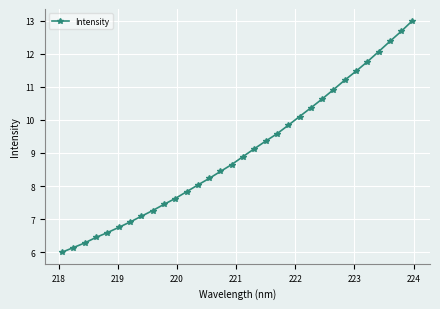

What is the greatest value displayed?

13.0